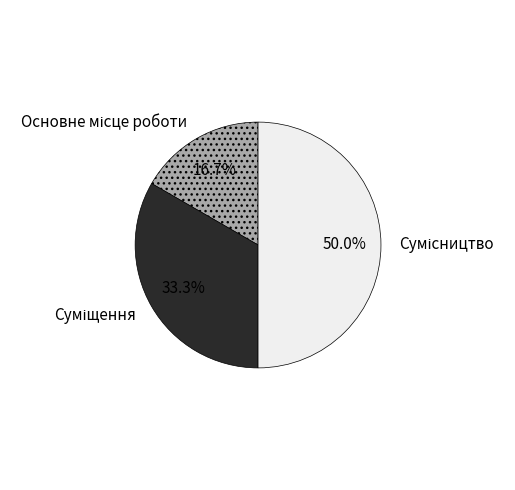

Do Основне місце роботи and Сумісництво together represent more than half of the pie?

Yes